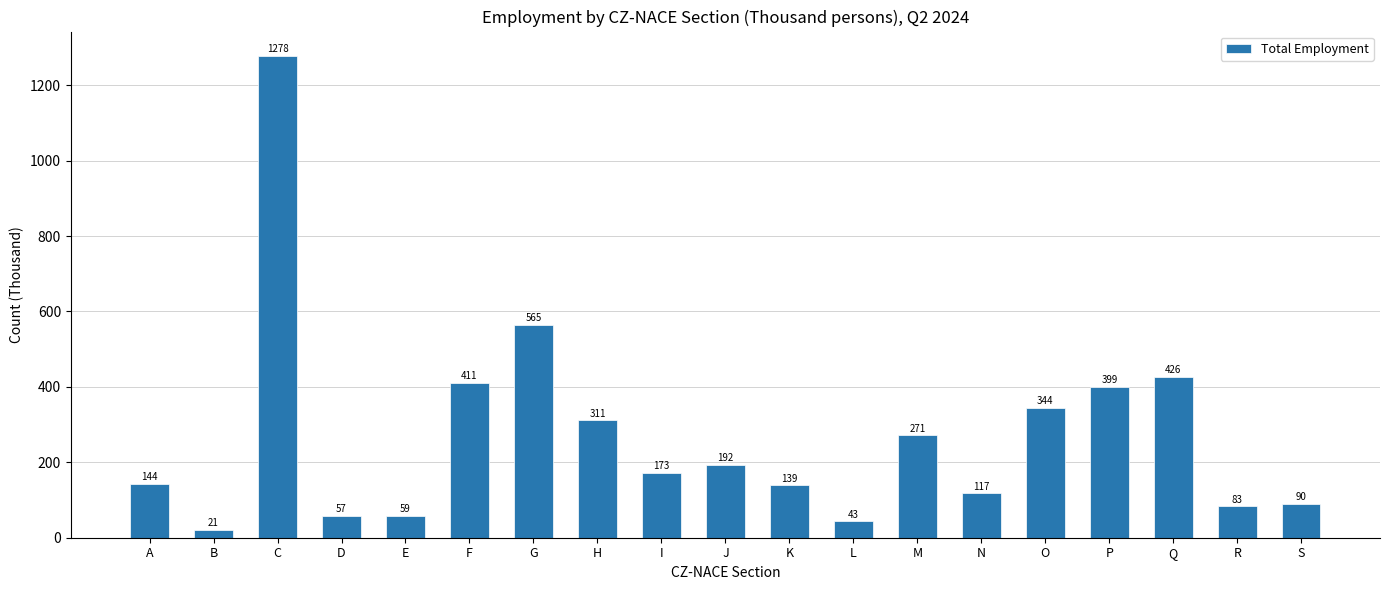

What is the ratio of the value at E to the value at N?

0.5